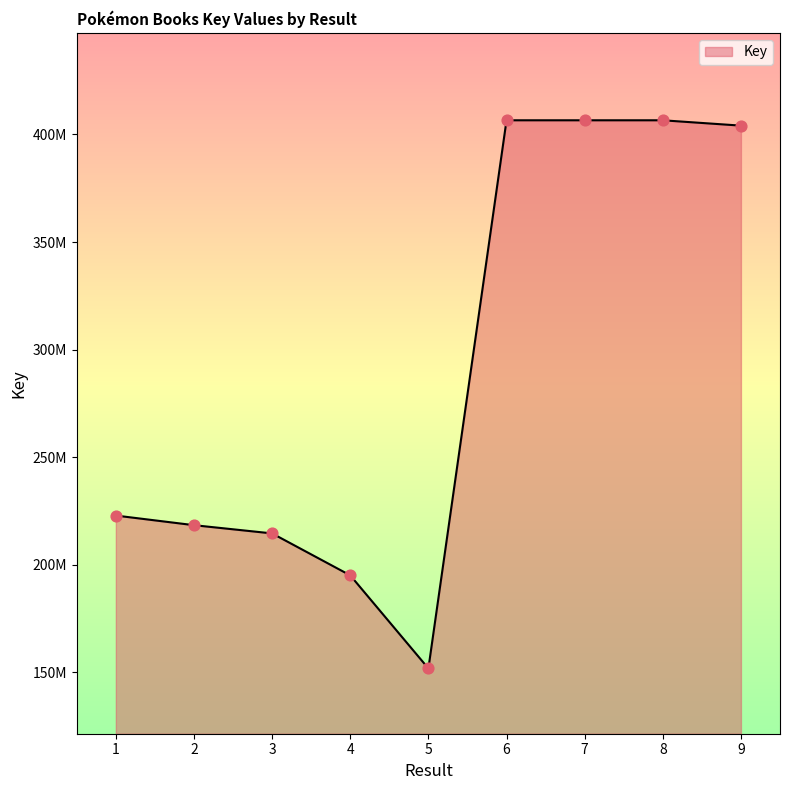

What is the change in value from 4 to 5?

-43281389